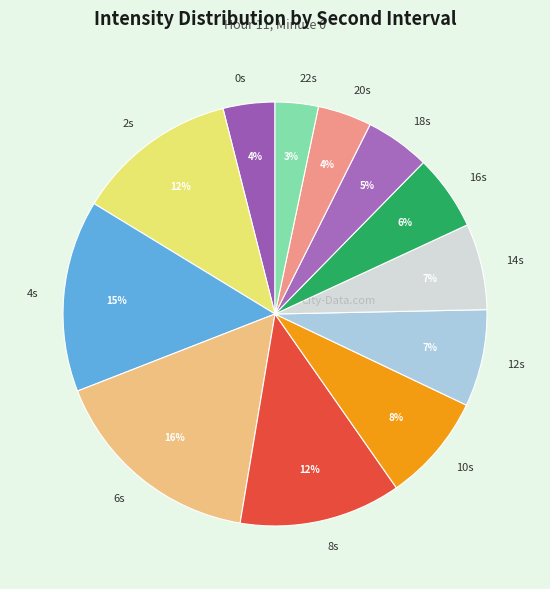

What percentage is the 2s slice, to the nearest percent?

12%